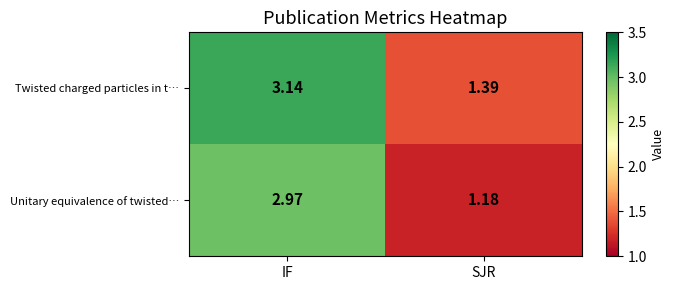

How many categories are shown in the chart?

2